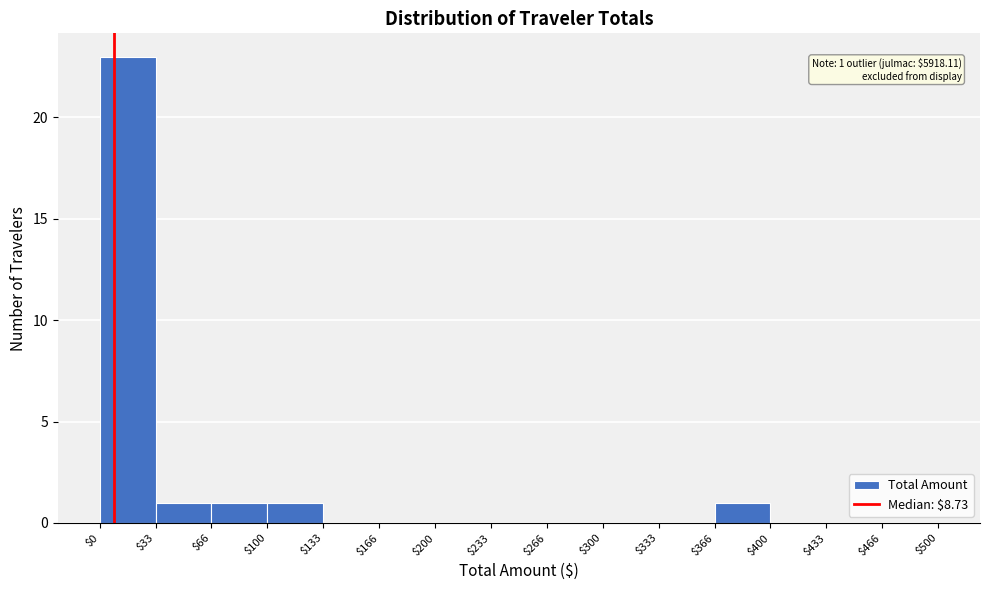

Which range on the x-axis has the tallest bar?

$0 to $33